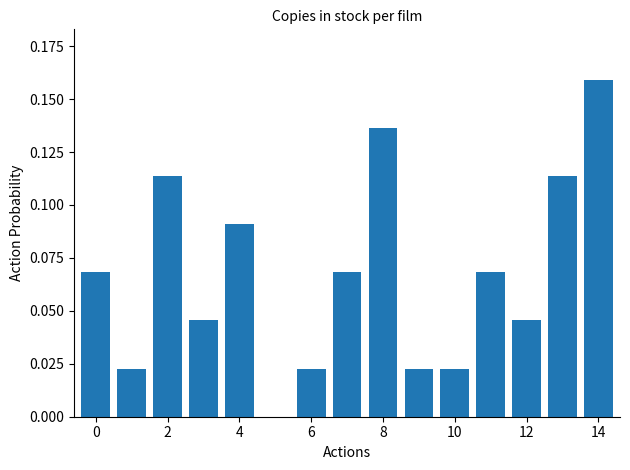

What is the sum of all values?

1.0